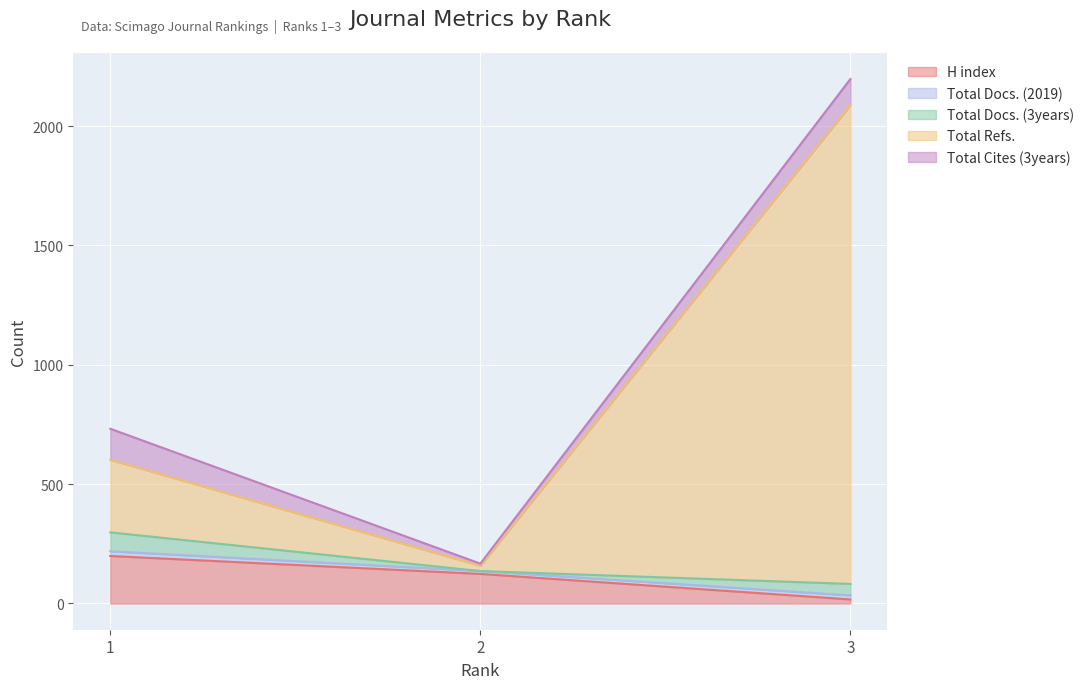

What is the maximum value for H index?

199